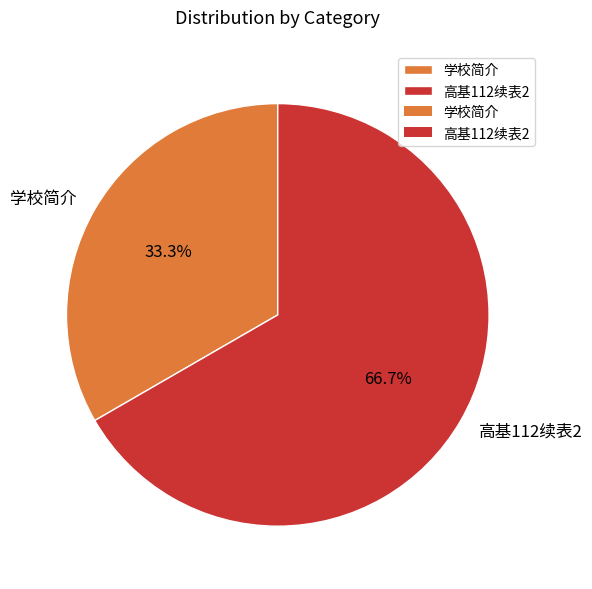

Count the number of slices in the pie.

2